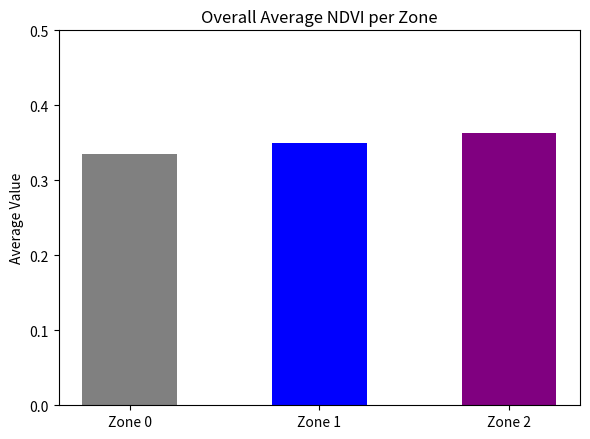

Which category has the lowest value across all series?

Zone 0